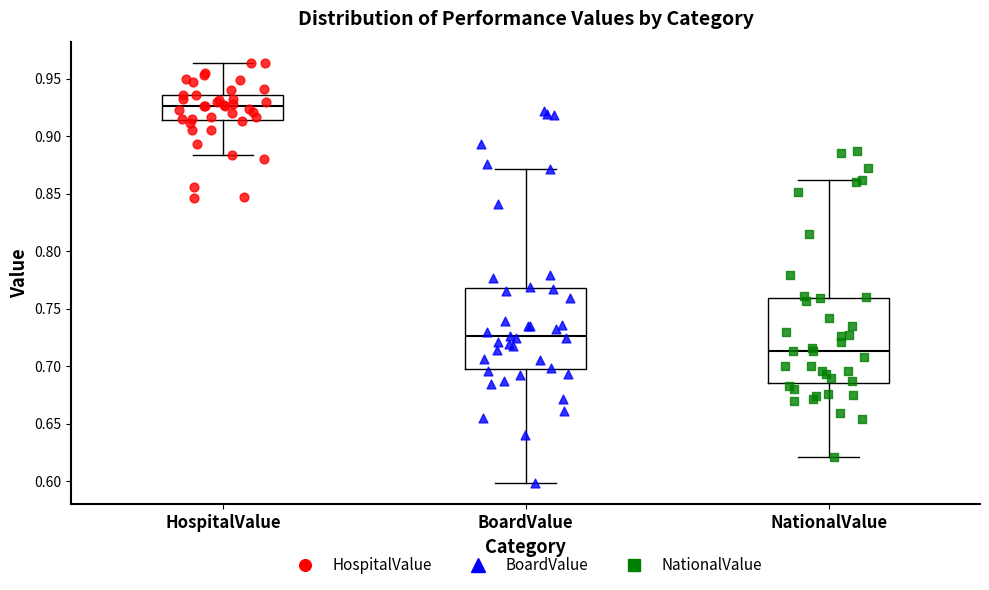

Reading left to right, read every box against the y-axis: the position of its median line, the range the box covers, and the ends of its whiskers. The values are not printed on the chart, so give them approximately, as read against the axis.

HospitalValue: median 0.925, box 0.915 to 0.935, whiskers 0.885 to 0.965
BoardValue: median 0.725, box 0.695 to 0.770, whiskers 0.600 to 0.870
NationalValue: median 0.715, box 0.685 to 0.760, whiskers 0.620 to 0.860